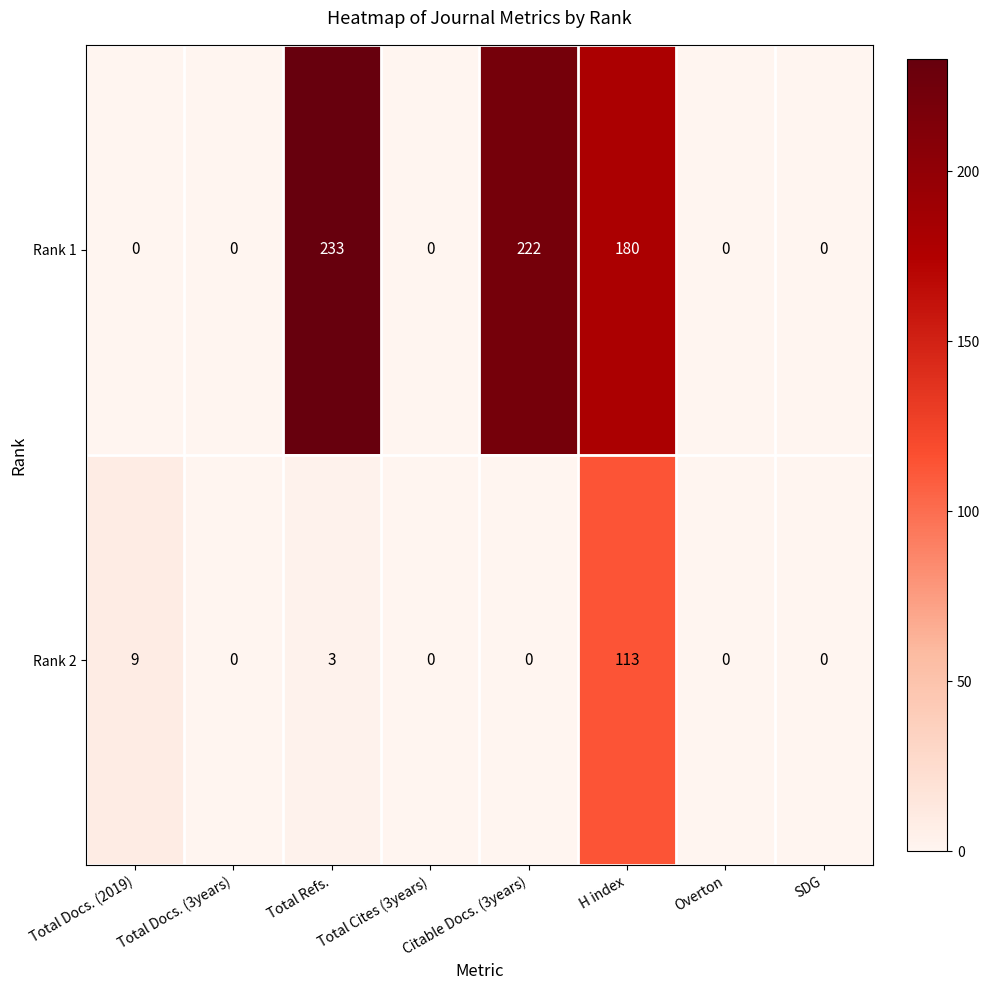

What is the sum of all Rank 2 values?

125